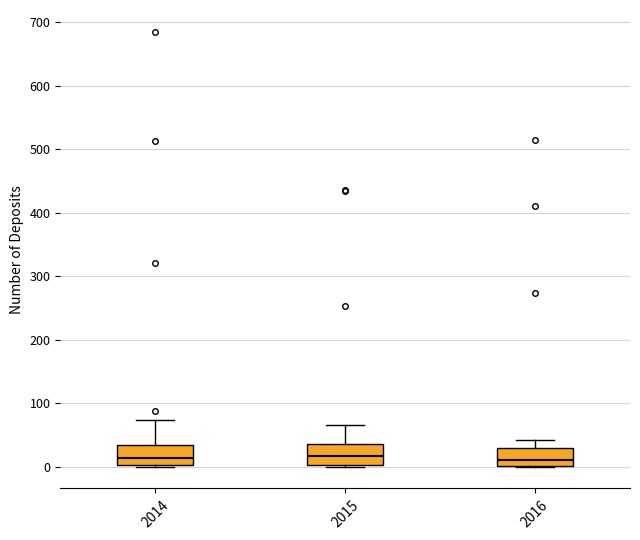

Reading left to right, read every box against the y-axis: the position of its median line, the range the box covers, and the ends of its whiskers. The values are not printed on the chart, so give them approximately, as read against the axis.

2014: median 10, box 0 to 30, whiskers 0 to 70
2015: median 20, box 0 to 40, whiskers 0 to 70
2016: median 10, box 0 to 30, whiskers 0 to 40